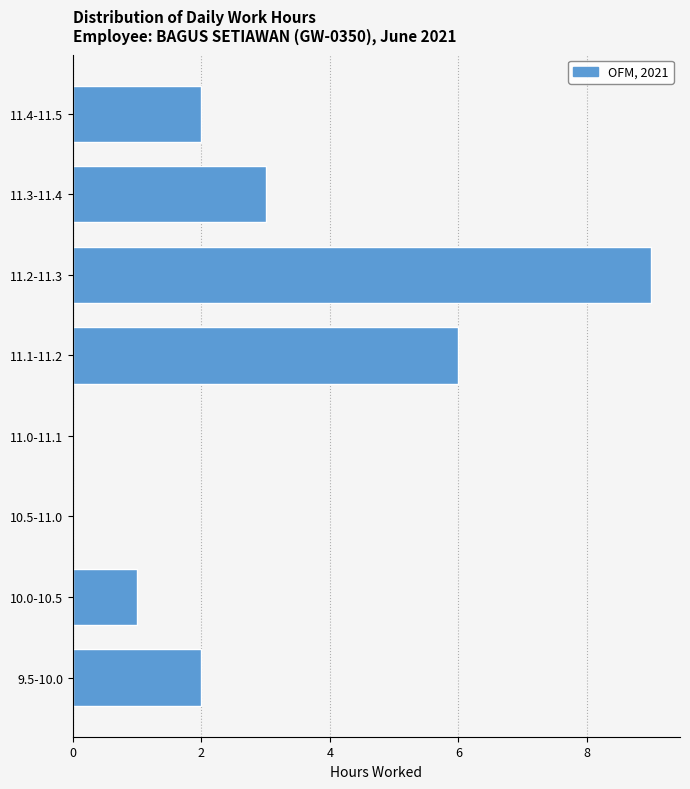

What is the sum of the values at 11.3-11.4 and 11.1-11.2?

9